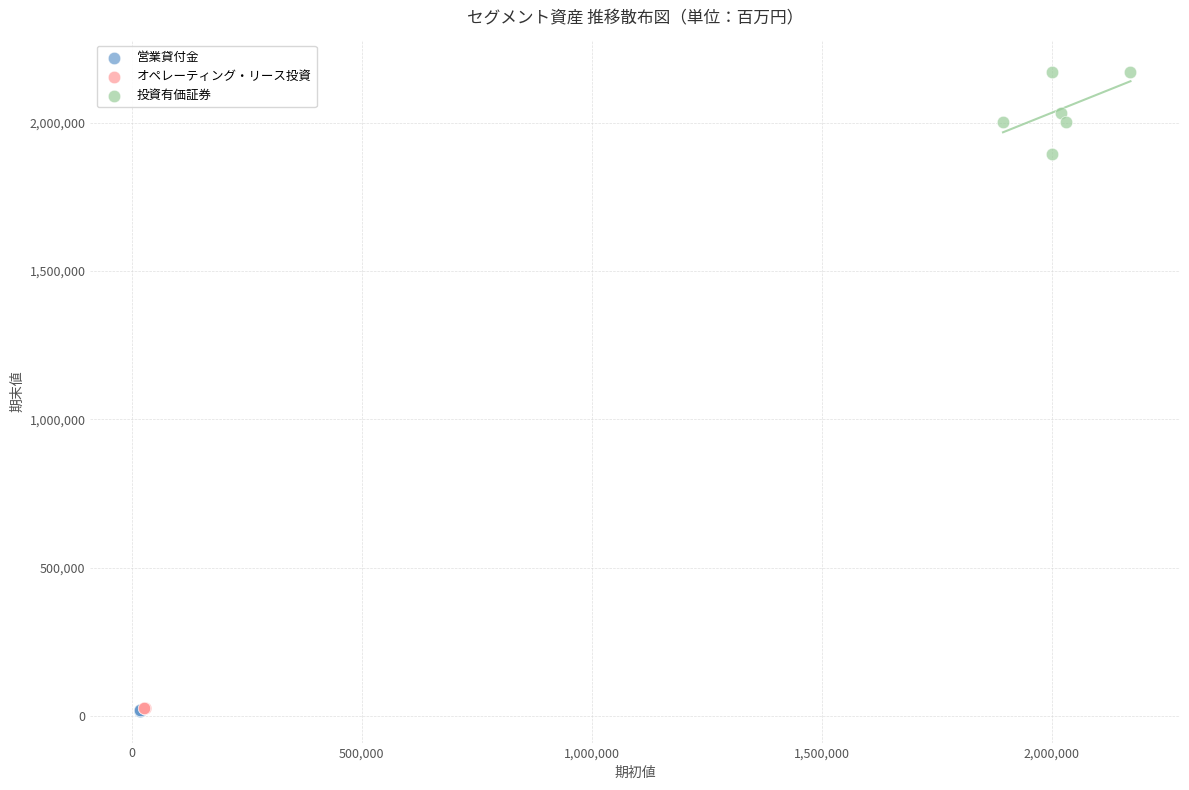

Which series has the widest spread of Y values?

投資有価証券